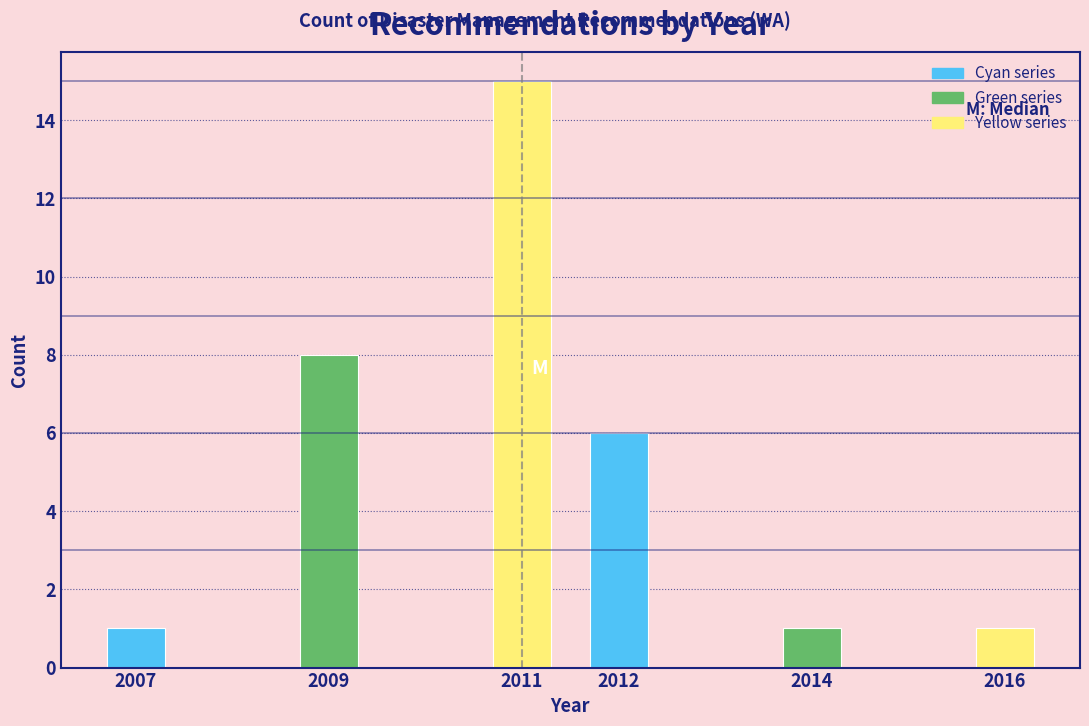

Reading left to right, what are all the values shown in this chart?

2007=1	2009=8	2011=15	2012=6	2014=1	2016=1